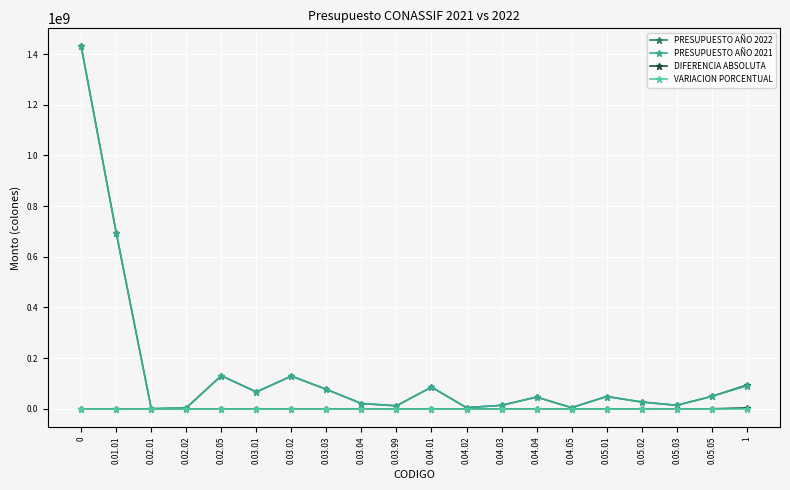

True or false: DIFERENCIA ABSOLUTA has more than 1 points higher than both neighbors.

True